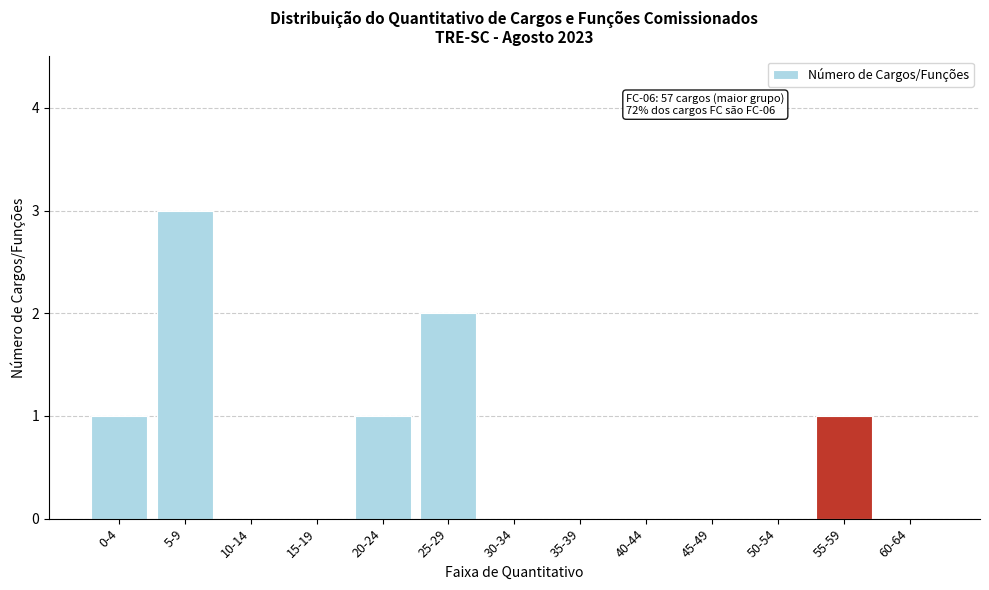

Reading right to left, extract all data points from this chart.

60-64=0	55-59=1	50-54=0	45-49=0	40-44=0	35-39=0	30-34=0	25-29=2	20-24=1	15-19=0	10-14=0	5-9=3	0-4=1